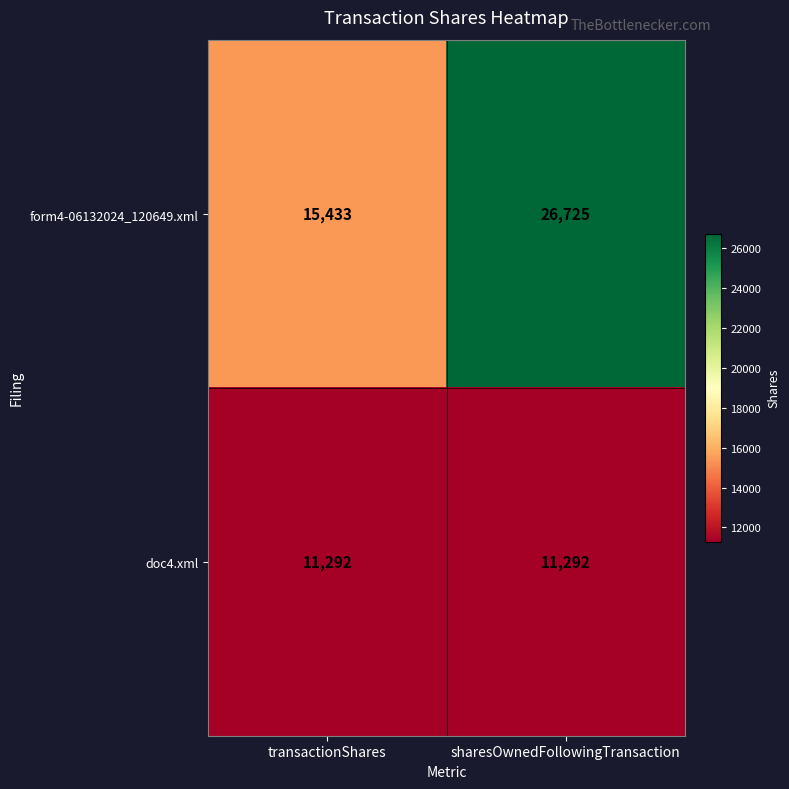

Reading left to right, what are all the values shown in this chart?

form4-06132024_120649.xml: 15433	26725
doc4.xml: 11292	11292